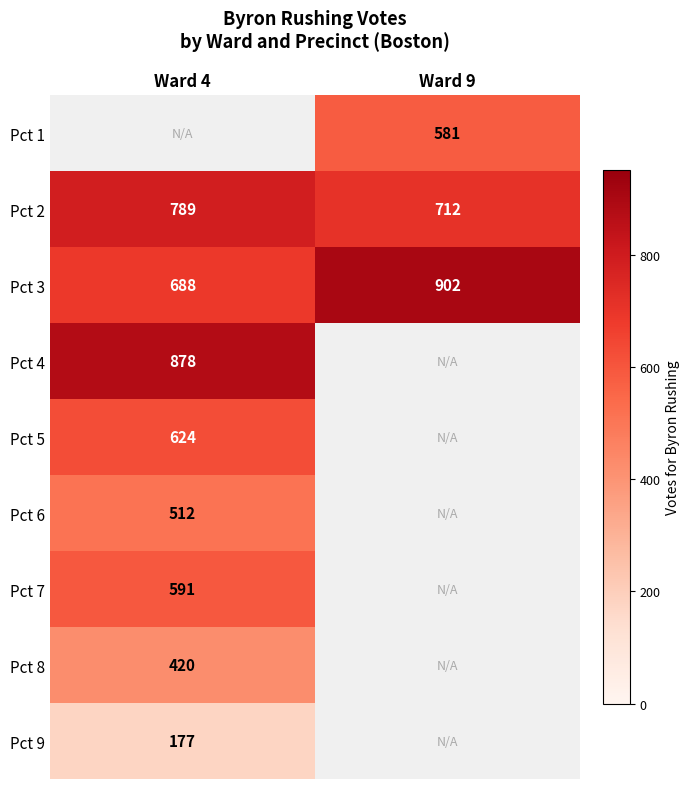

What is the difference between the maximum and minimum values in the Pct 3 series?

214